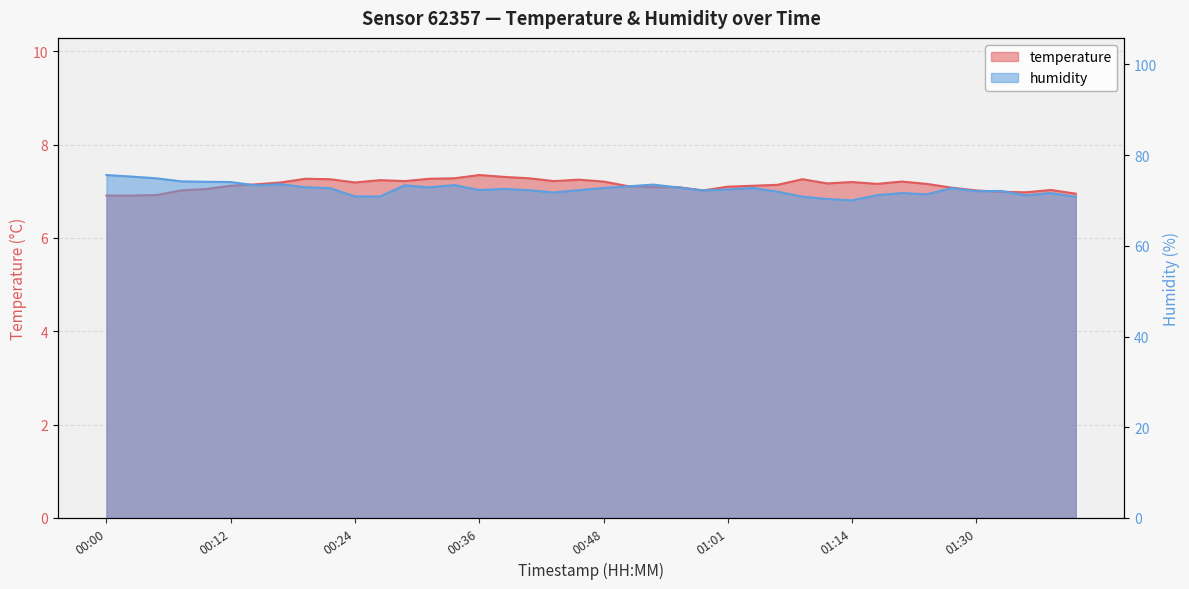

True or false: temperature and humidity intersect in this chart.

False